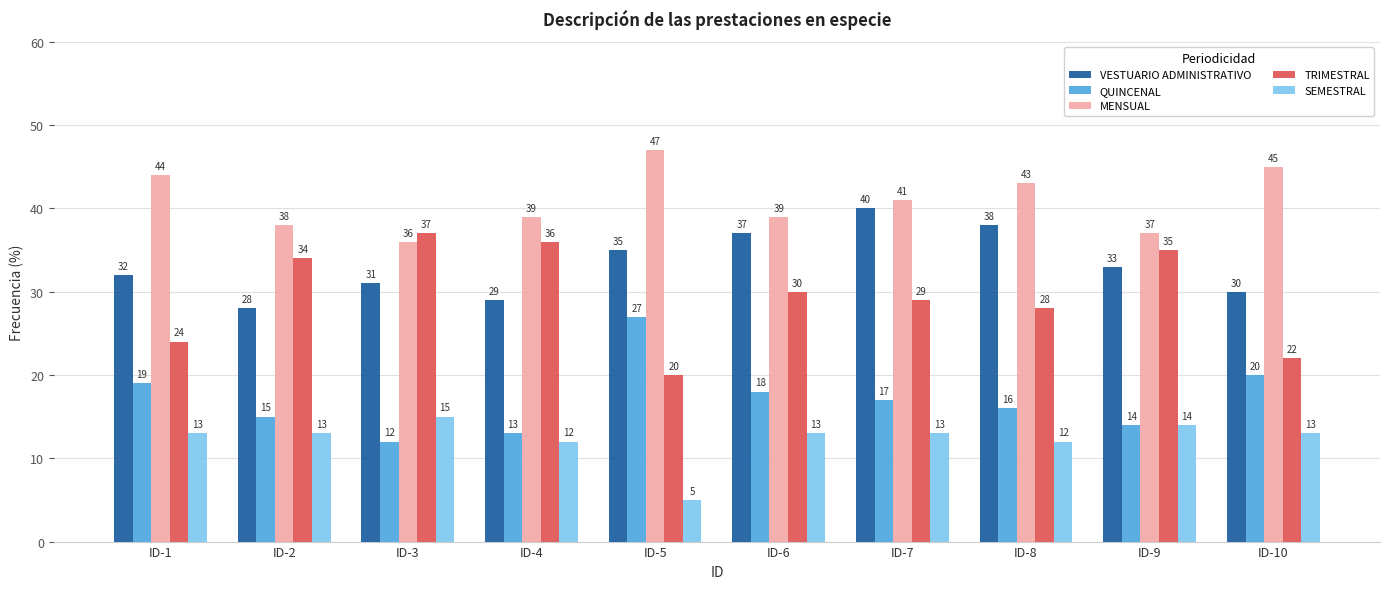

What is the average value of the QUINCENAL series?

17